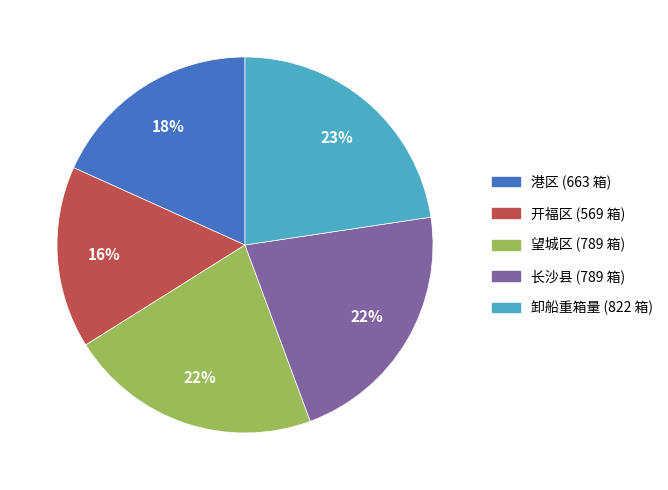

Is there a majority slice in this chart?

No